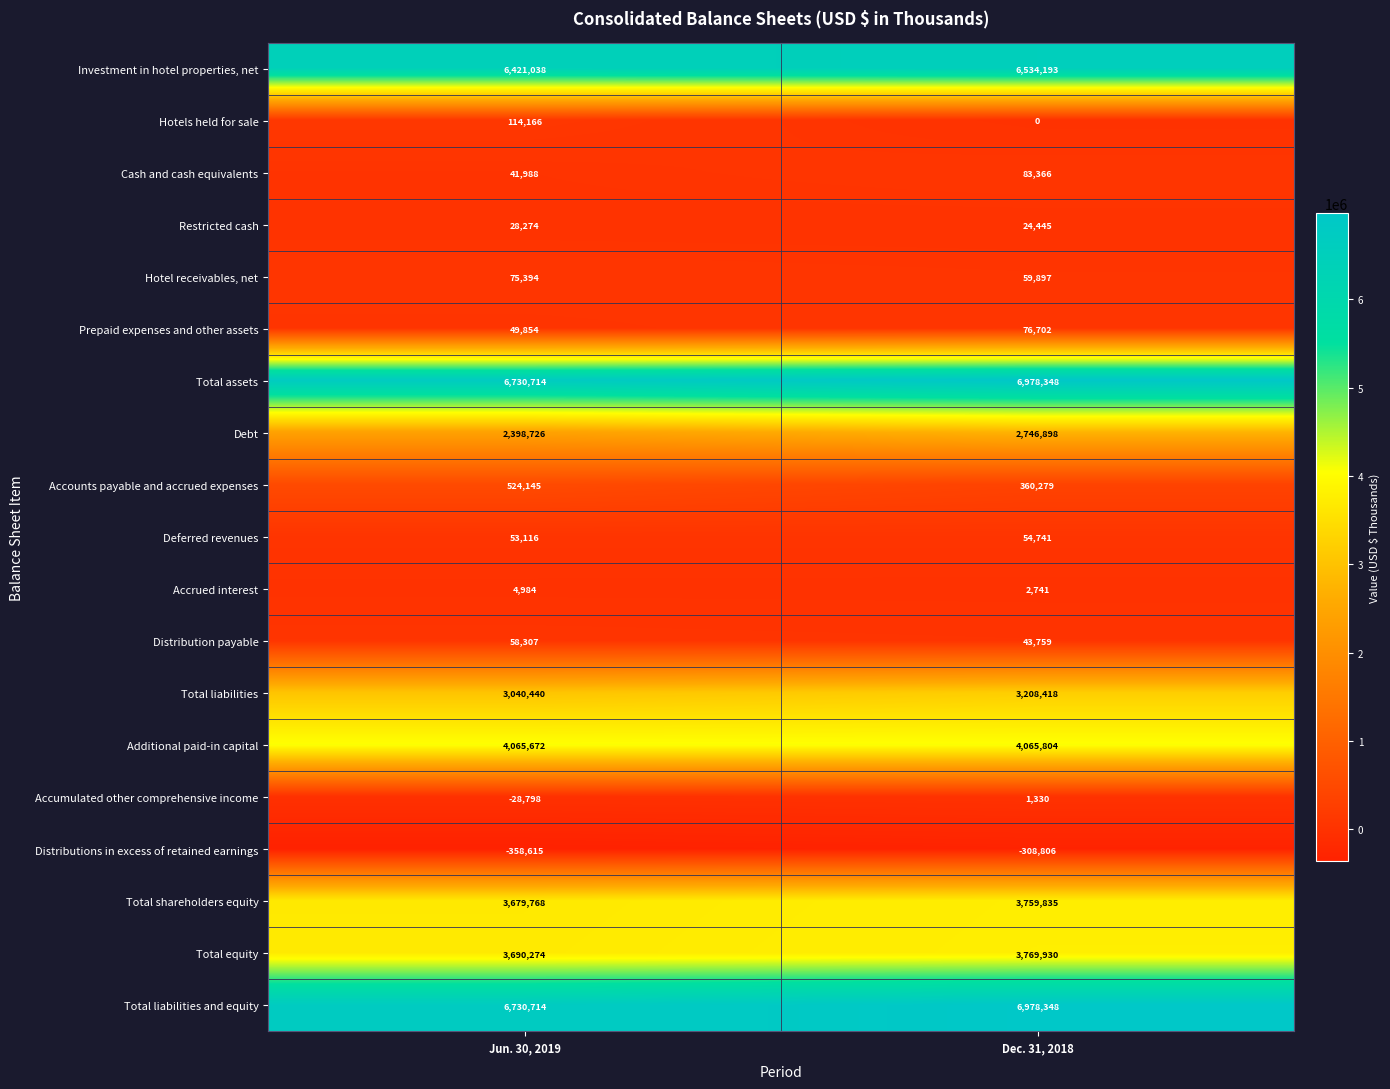

Count the number of data series in this chart.

19